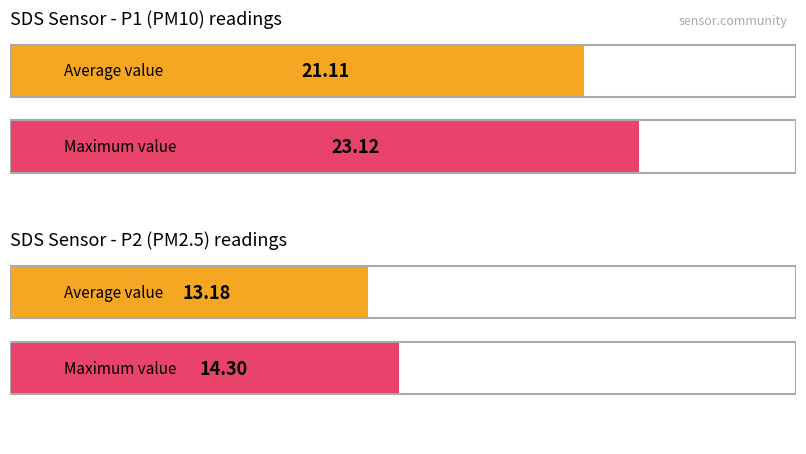

The SDS_P2 series shows 21.2 at 00:08. True or false?

False